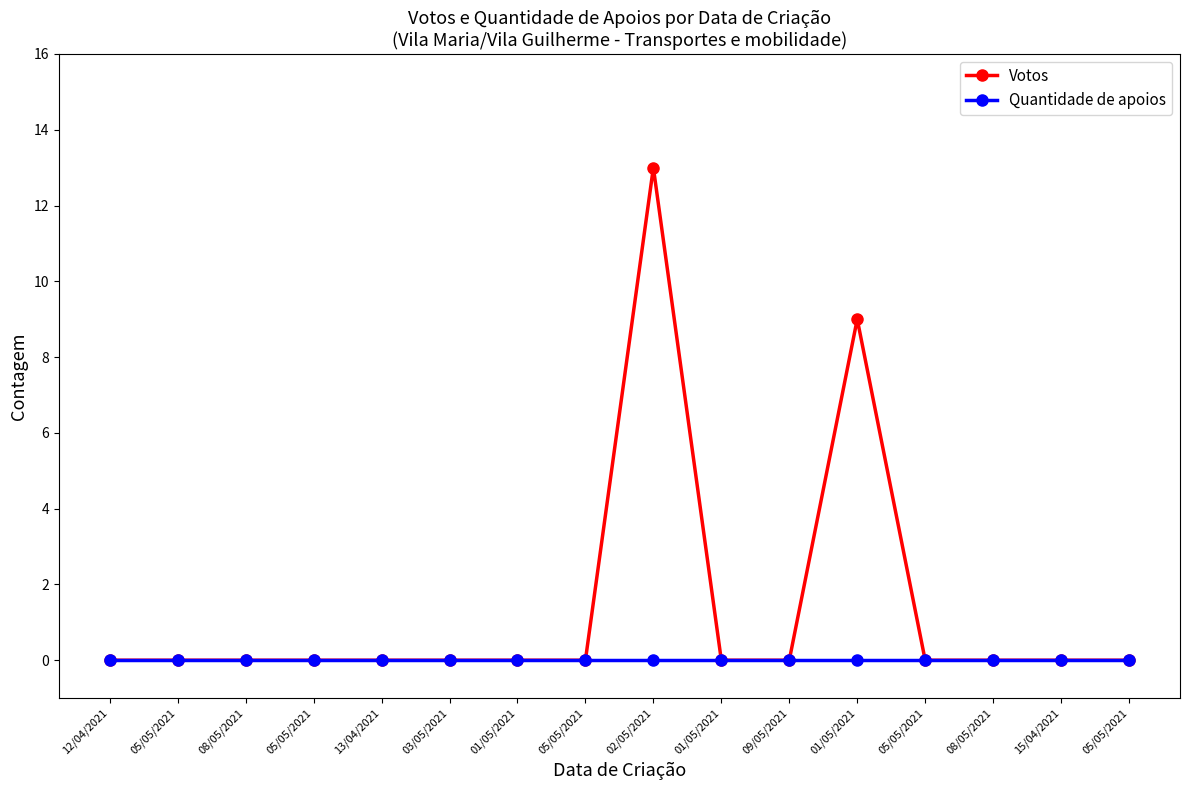

Reading left to right, extract all data points from this chart.

Votos: 12/04/2021=0	05/05/2021=0	08/05/2021=0	05/05/2021=0	13/04/2021=0	03/05/2021=0	01/05/2021=0	05/05/2021=0	02/05/2021=13	01/05/2021=0	09/05/2021=0	01/05/2021=9	05/05/2021=0	08/05/2021=0	15/04/2021=0	05/05/2021=0
Quantidade de apoios: 12/04/2021=0	05/05/2021=0	08/05/2021=0	05/05/2021=0	13/04/2021=0	03/05/2021=0	01/05/2021=0	05/05/2021=0	02/05/2021=0	01/05/2021=0	09/05/2021=0	01/05/2021=0	05/05/2021=0	08/05/2021=0	15/04/2021=0	05/05/2021=0